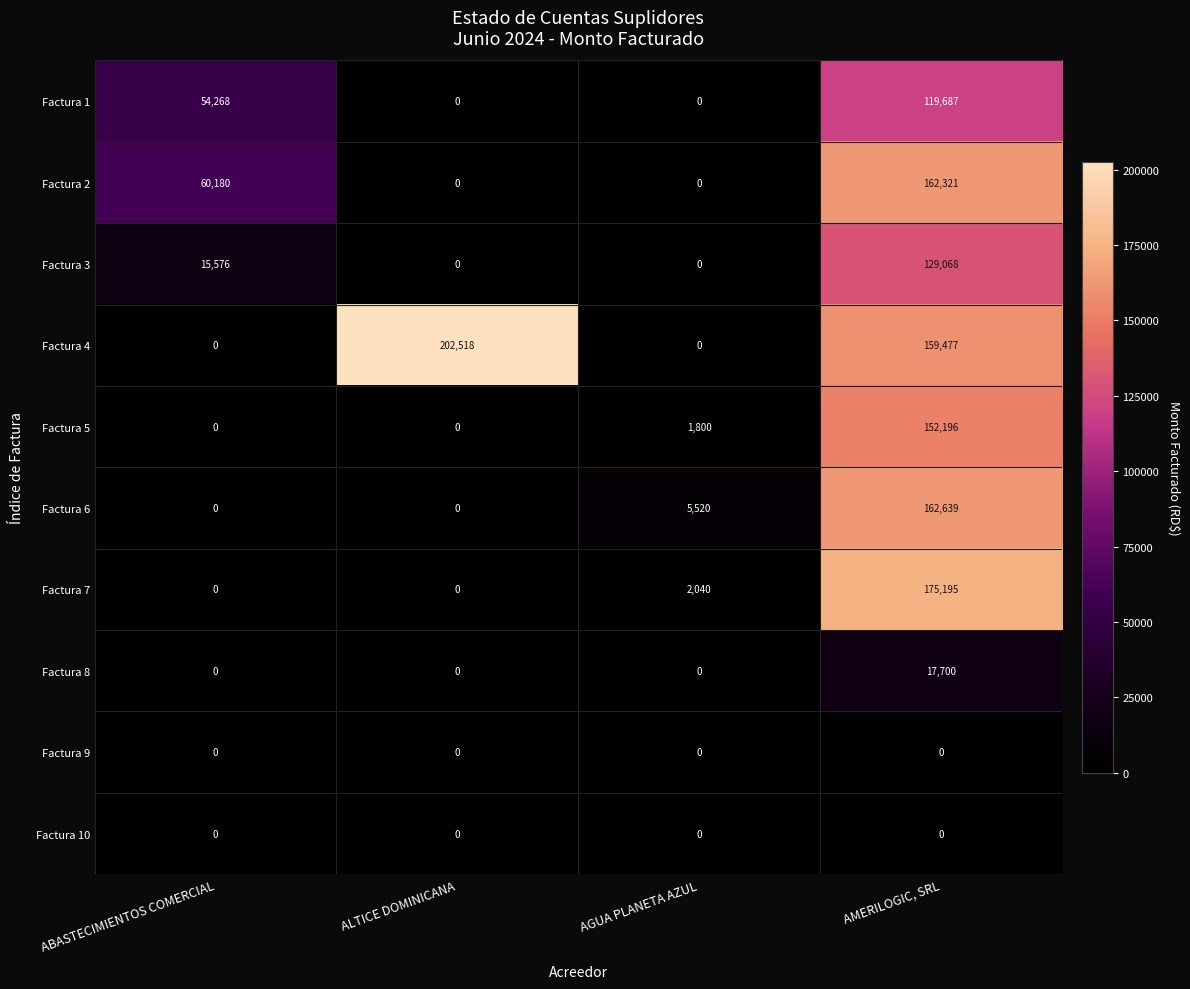

How many data points does each series have?

4